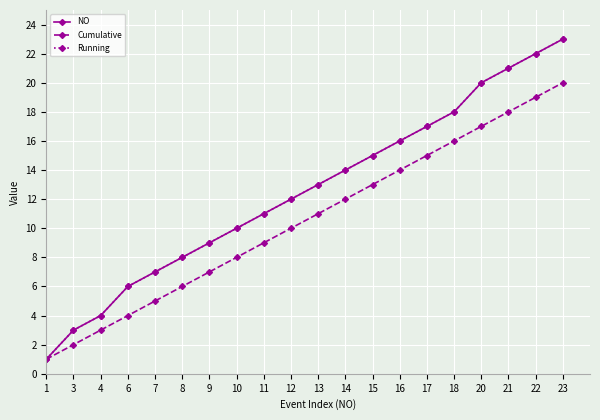

At which category is the sum across all series the highest?

23